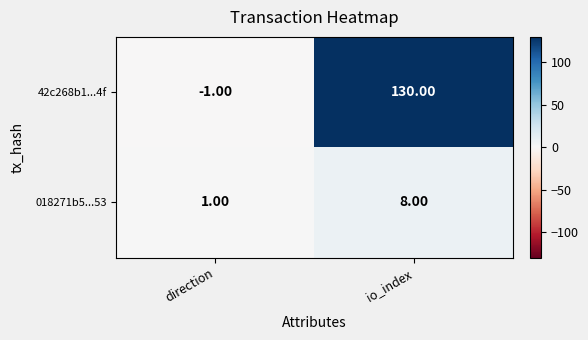

How many series are shown in this chart?

2